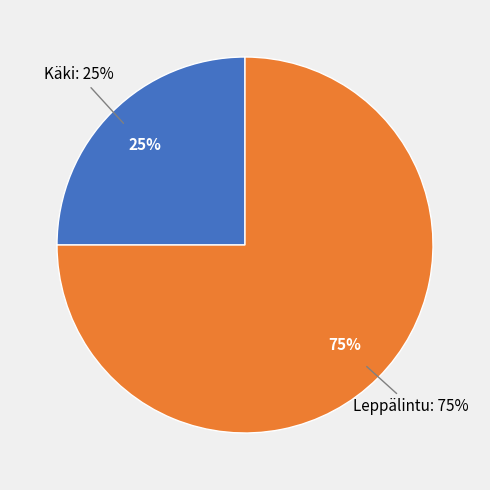

Which slice is the smallest?

Käki